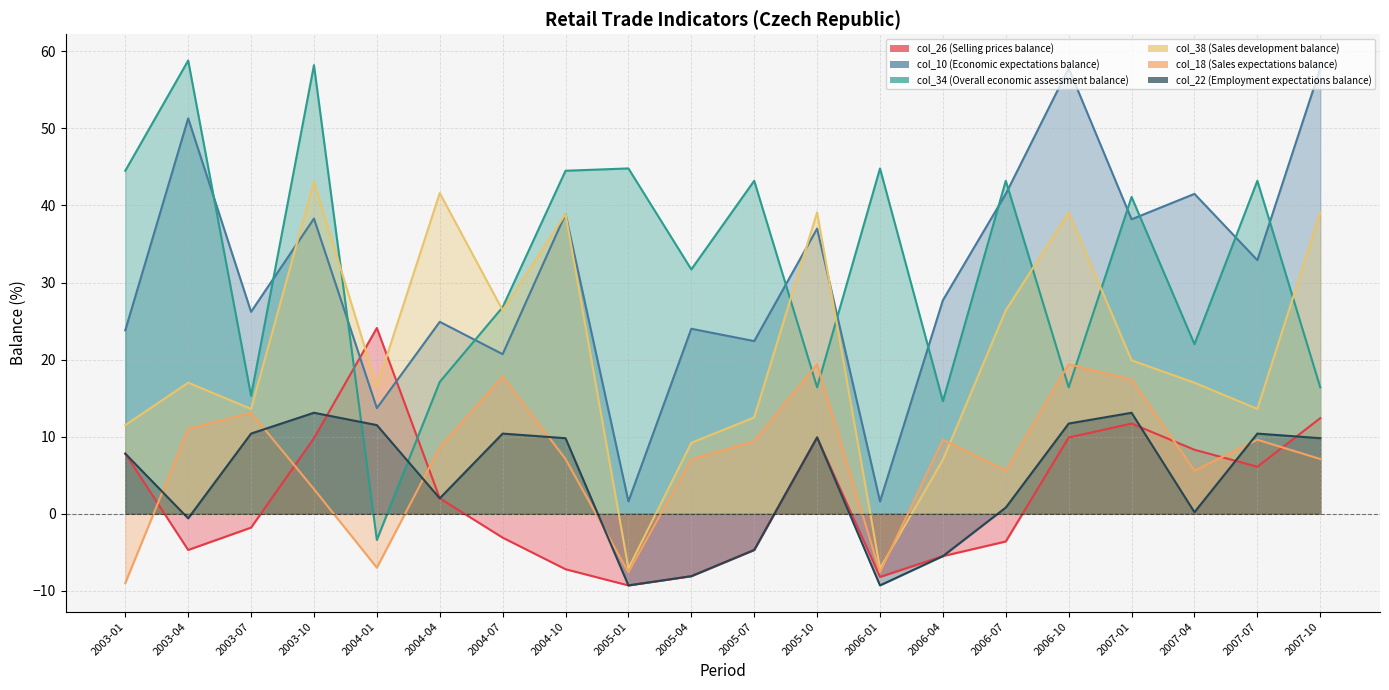

Is the value of col_26 (Selling prices balance) at 2004-01 greater than the value of col_10 (Economic expectations balance) at 2005-10?

No